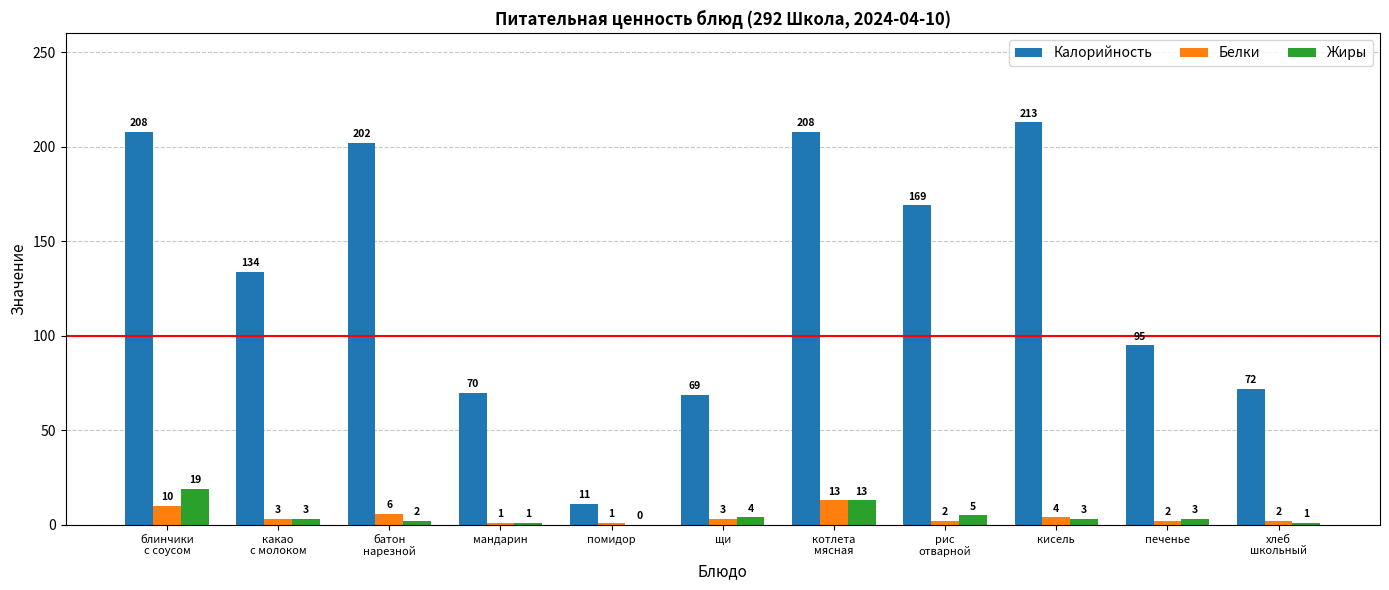

Which series has the largest total across all categories?

Калорийность